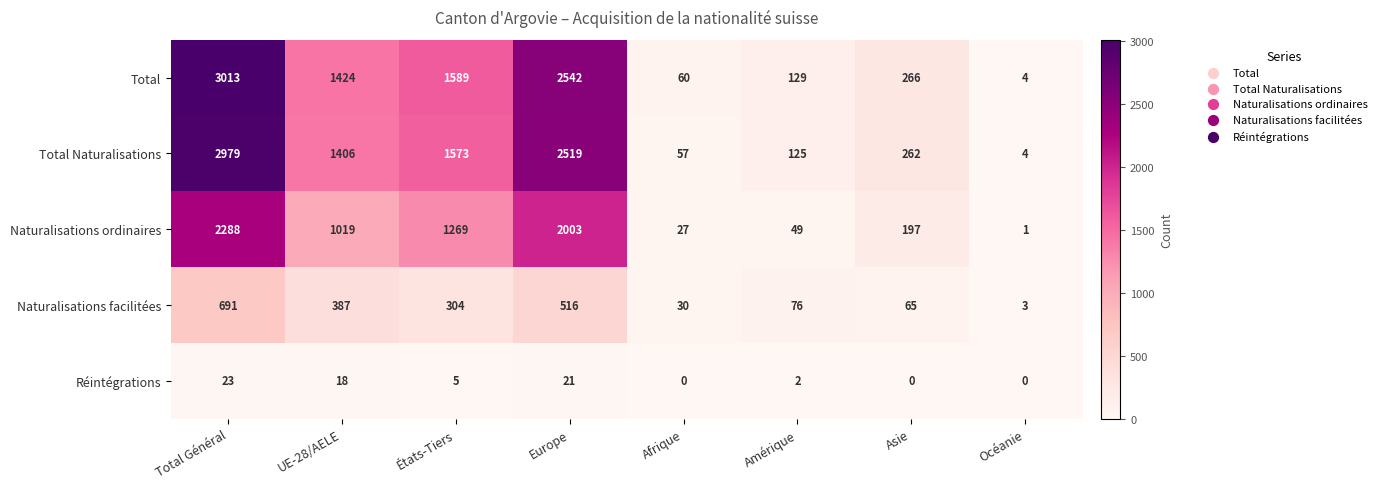

Rank the categories by Total Naturalisations value from lowest to highest.

Océanie, Afrique, Amérique, Asie, UE-28/AELE, États-Tiers, Europe, Total Général